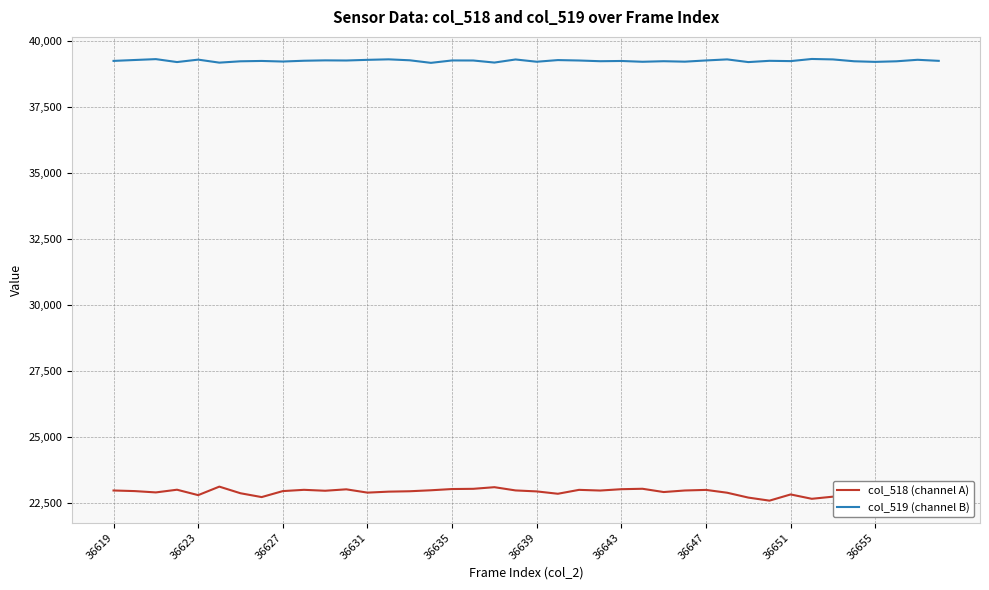

Which series has the largest range (max minus min)?

col_518 (channel A)